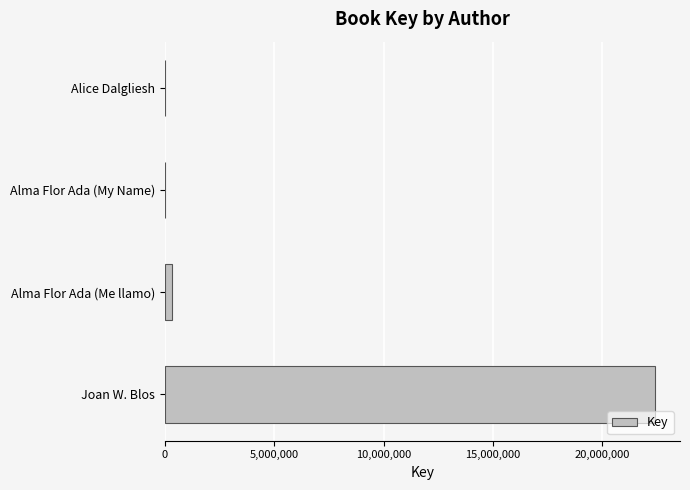

How many data points does each series have?

4